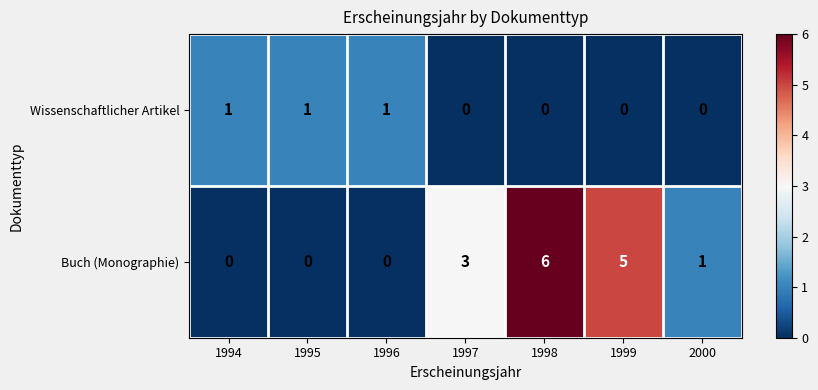

What is the difference between the second highest and second lowest values in the Buch (Monographie) series?

5